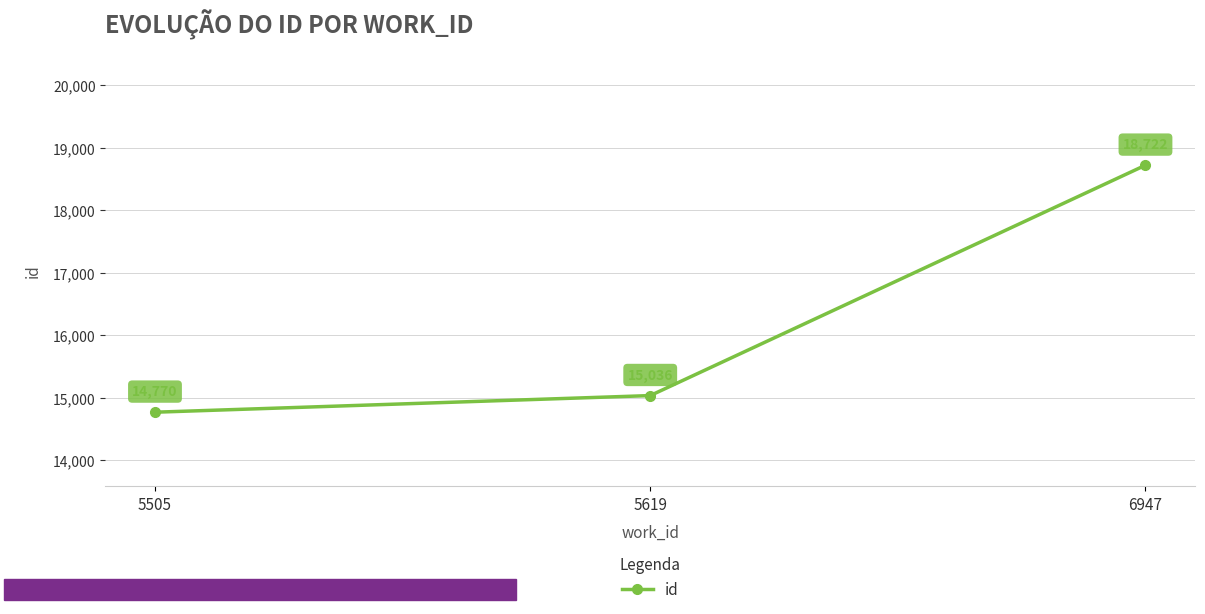

Reading left to right, what are all the values shown in this chart?

5505=14770	5619=15036	6947=18722